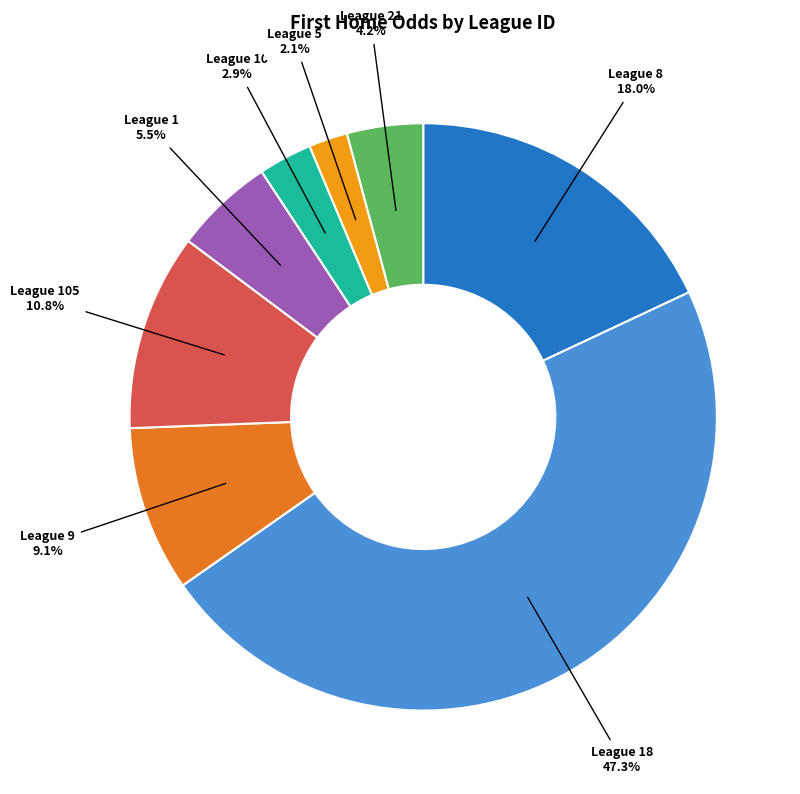

Is there any slice that represents more than half of the pie?

No